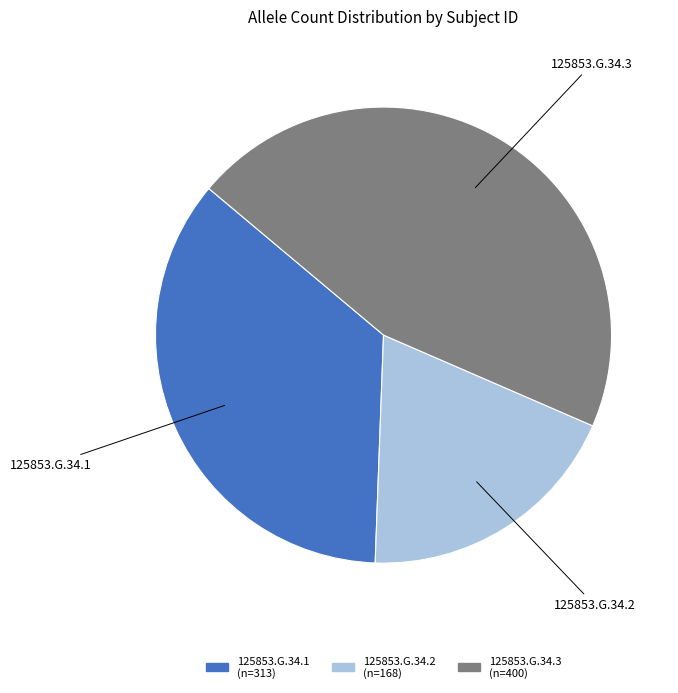

What is the largest slice in the pie chart?

125853.G.34.3